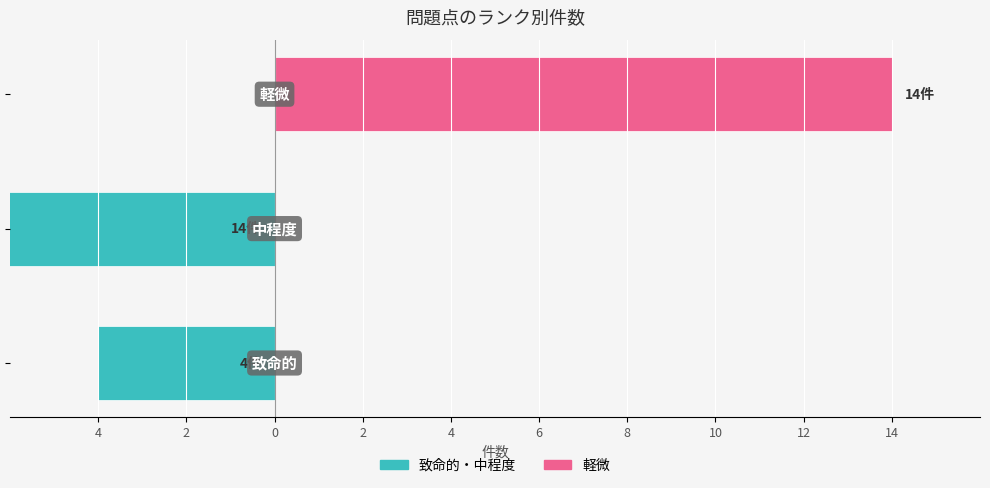

How many groups of bars are there?

3